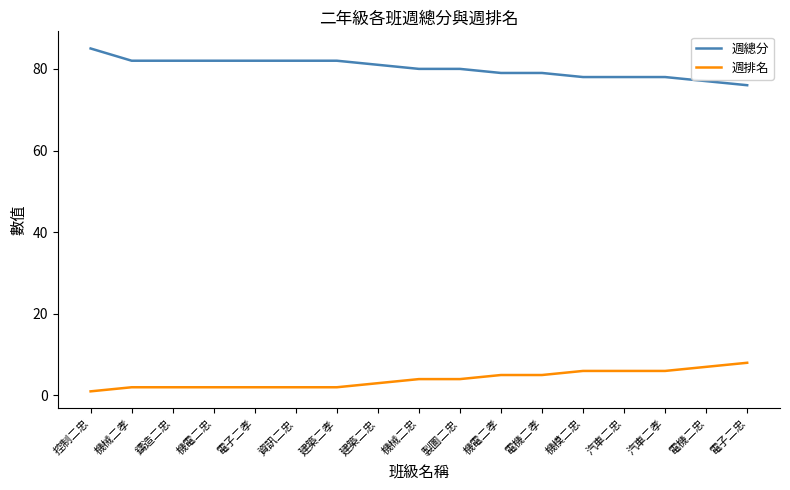

Which label corresponds to the smallest value in the chart?

控制二忠